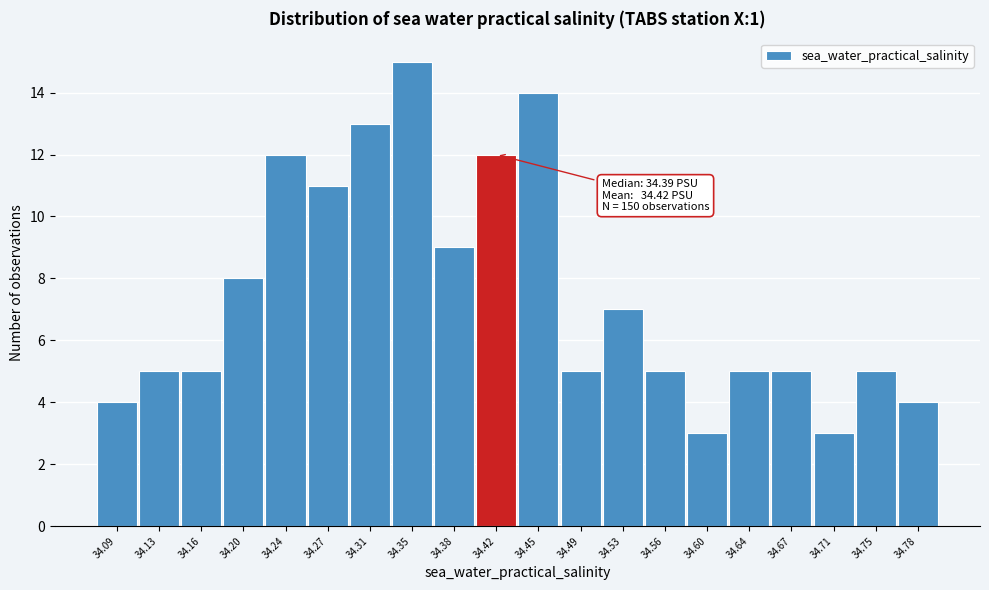

Reading right to left, what are all the values shown in this chart?

34.78=4	34.75=5	34.71=3	34.67=5	34.64=5	34.60=3	34.56=5	34.53=7	34.49=5	34.45=14	34.42=12	34.38=9	34.35=15	34.31=13	34.27=11	34.24=12	34.20=8	34.16=5	34.13=5	34.09=4